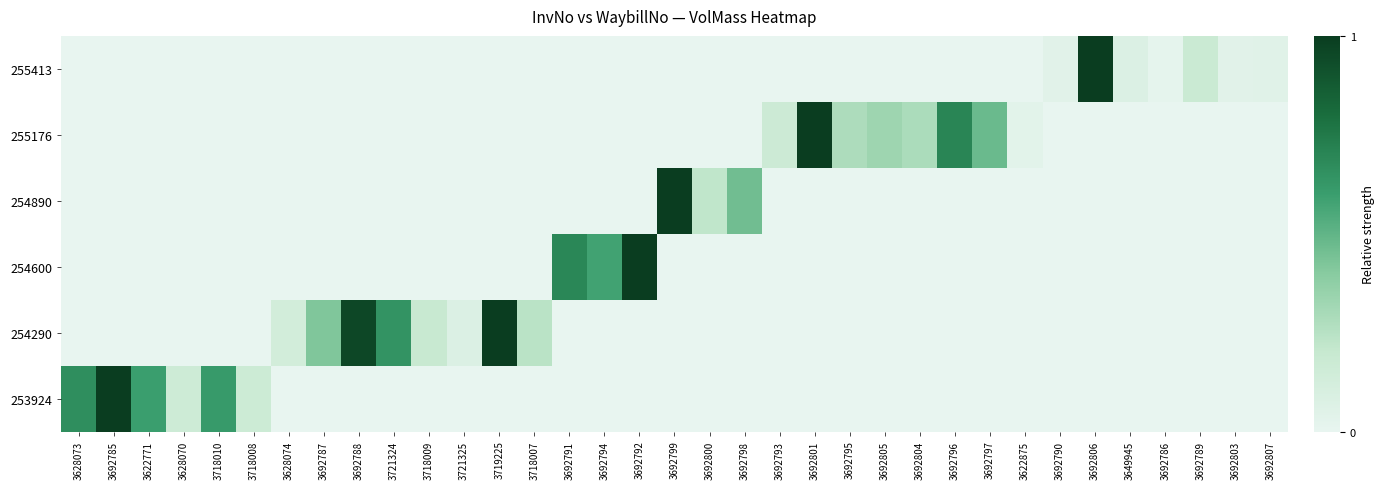

At how many categories does at least one series exceed 0?

35